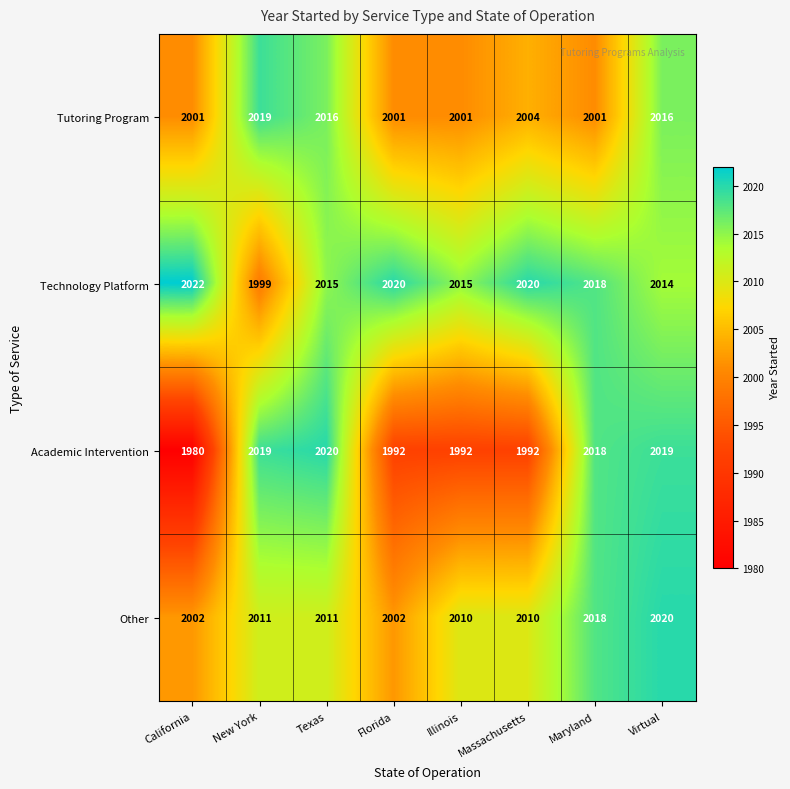

Where does the Tutoring Program series first go above 2004?

New York